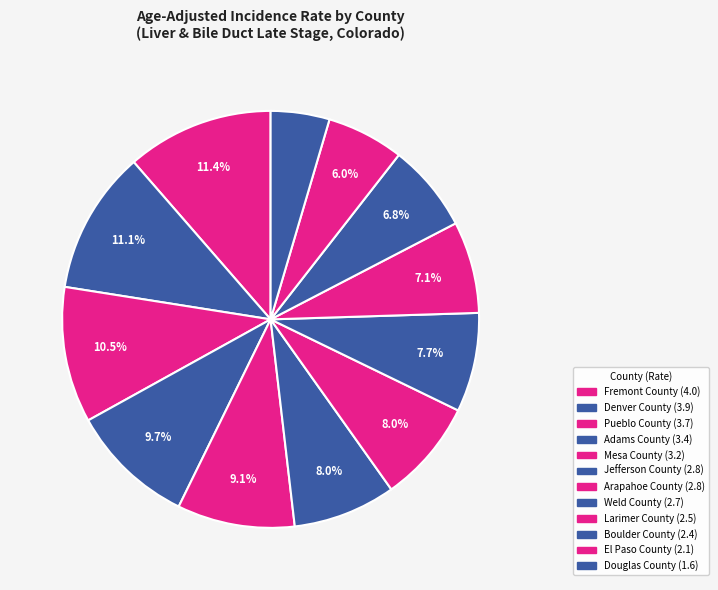

How many slices are in this pie chart?

12